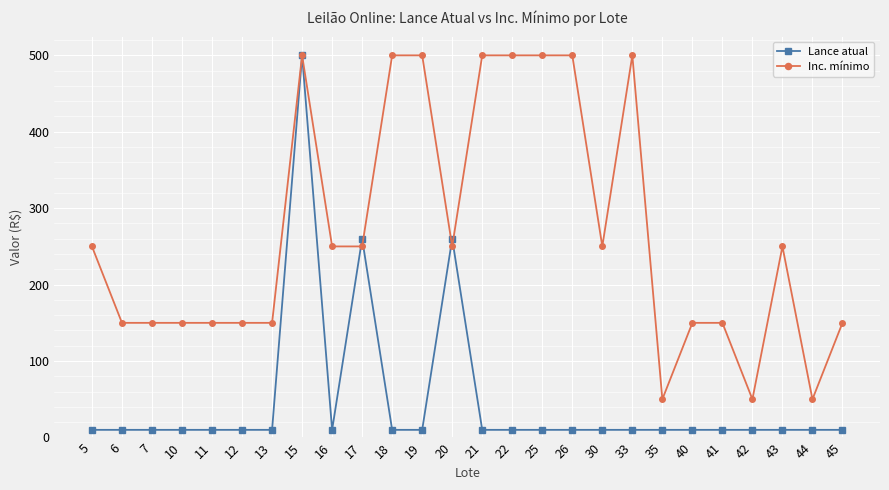

Which series has the largest range (max minus min)?

Lance atual